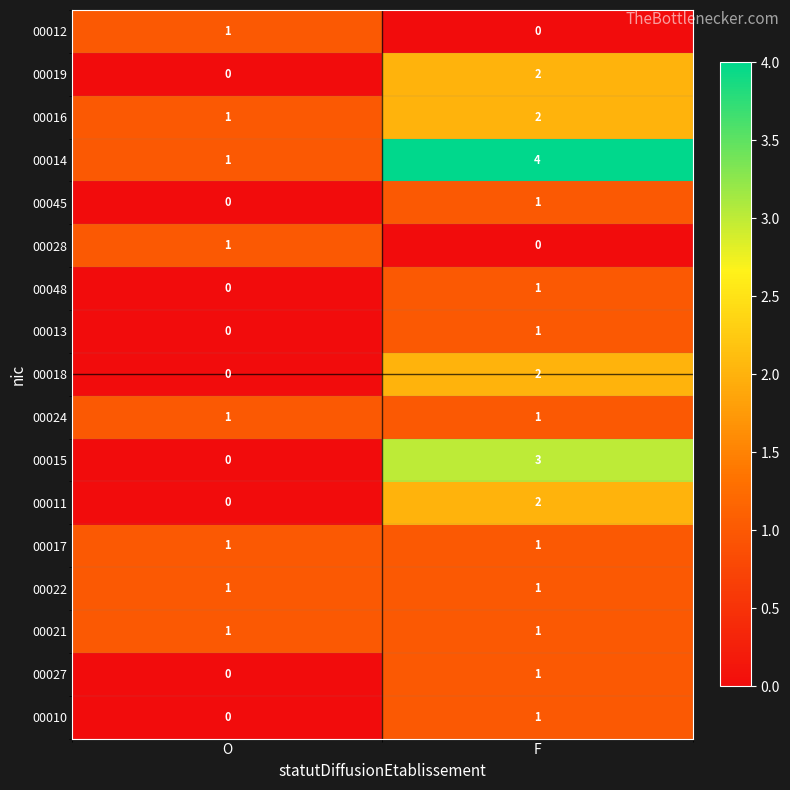

Is the value of 00016 at F greater than the value of 00027 at F?

Yes